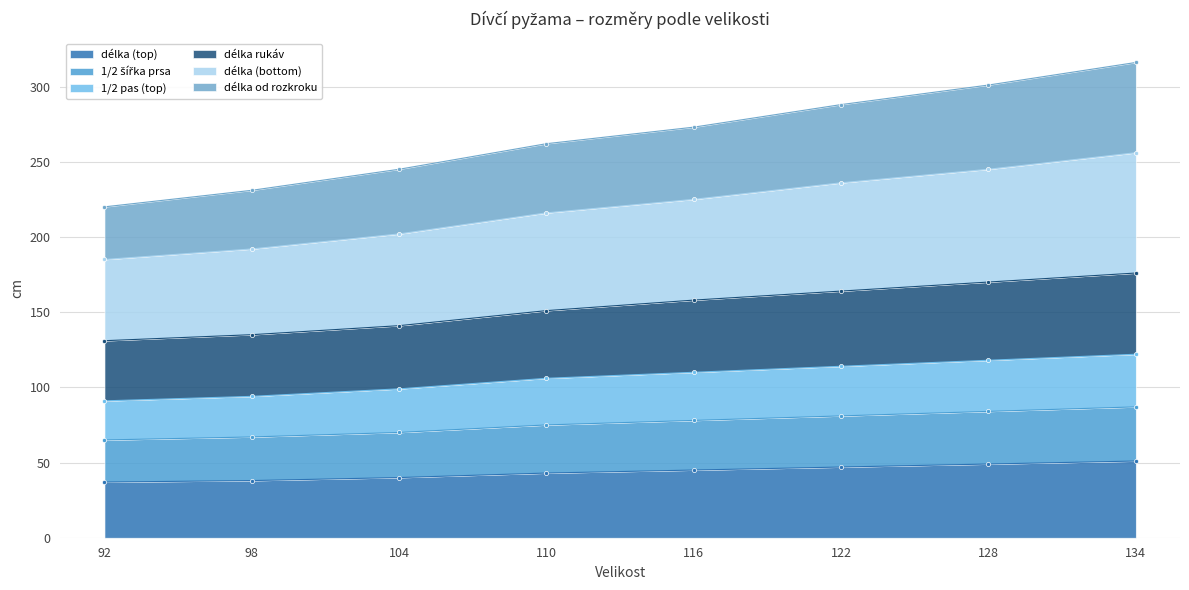

Rank the categories by délka (bottom) value from highest to lowest.

134, 128, 122, 116, 110, 104, 98, 92